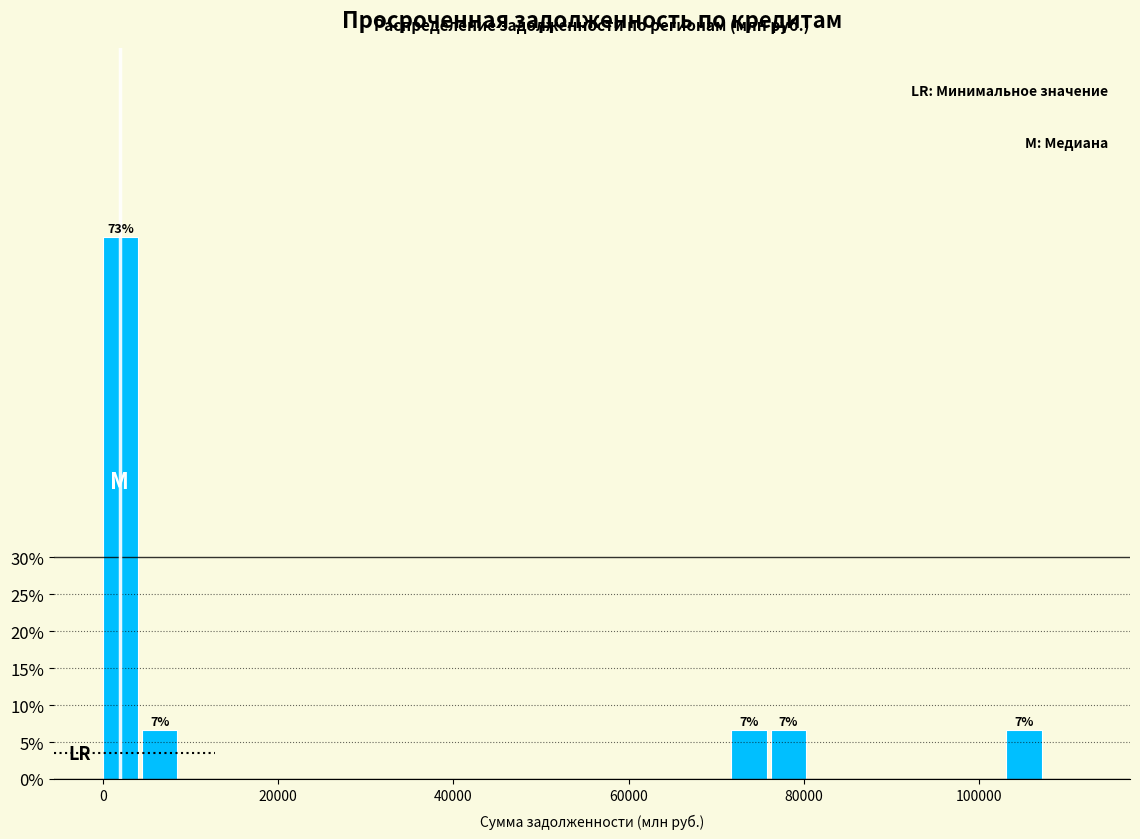

Read against the x-axis, roughly where is the centre of the tallest bar?

2000